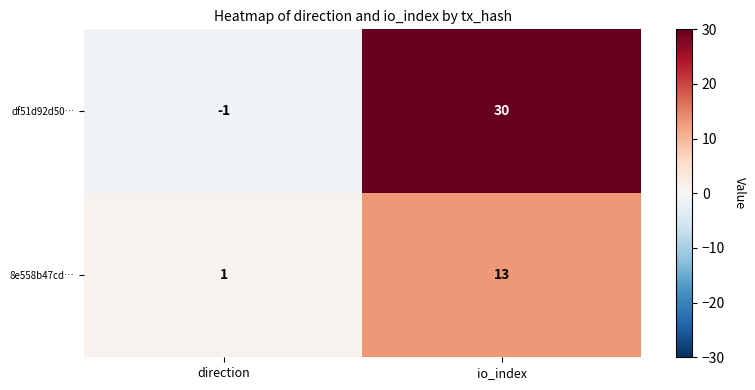

At which category does the chart reach its peak across all series?

io_index